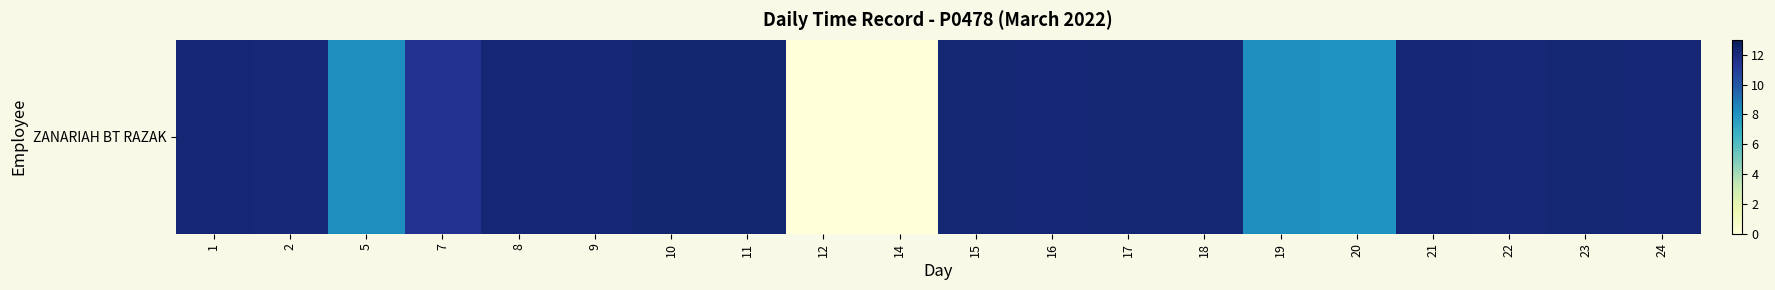

Reading left to right, what are all the values shown in this chart?

1=12.2	2=12.2	5=8.2	7=11.5	8=12.2	9=12.2	10=12.3	11=12.3	12=0.0	14=0.0	15=12.2	16=12.2	17=12.3	18=12.3	19=8.2	20=7.9	21=12.2	22=12.2	23=12.2	24=12.2